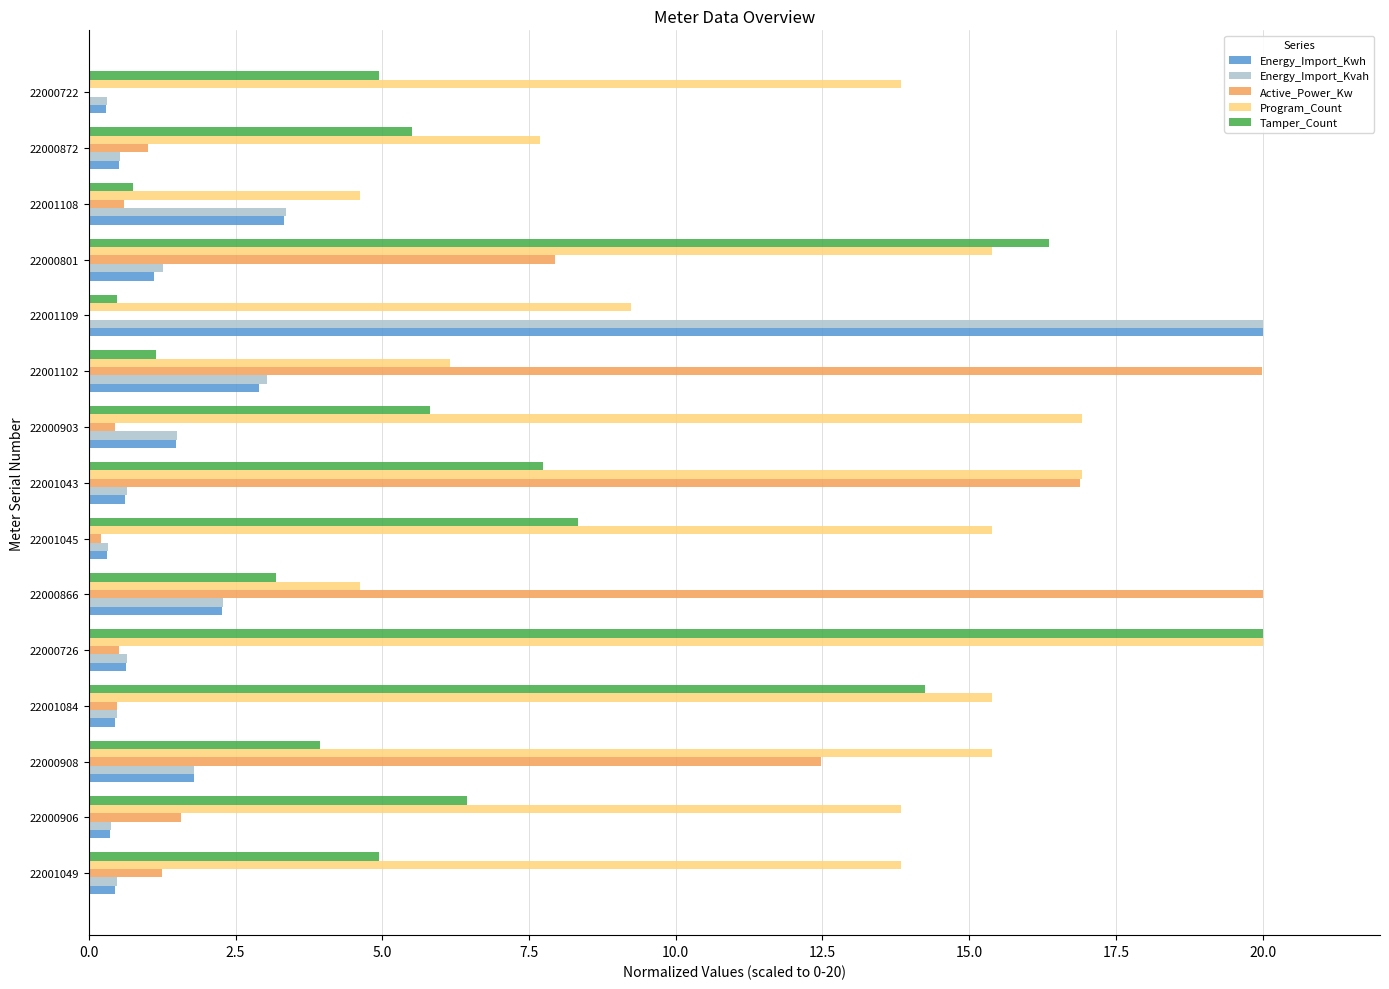

At which label is Energy_Import_Kvah closest to 10?

22001108